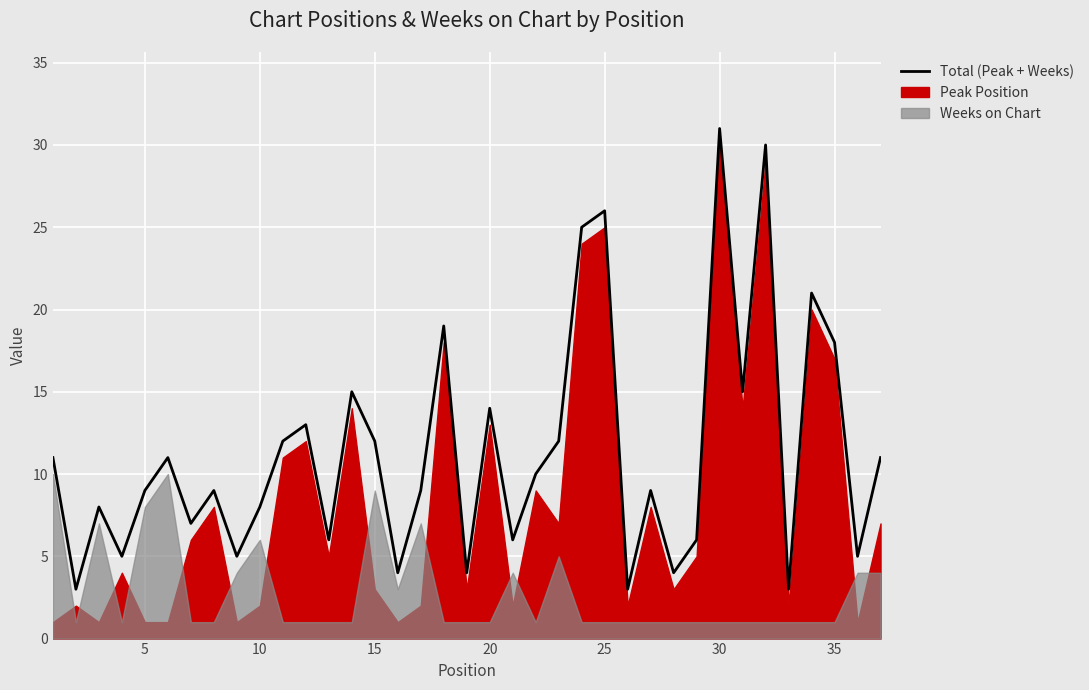

Reading right to left, list all the values displayed in this chart.

11	5	18	21	3	30	15	31	6	4	9	3	26	25	12	10	6	14	4	19	9	4	12	15	6	13	12	8	5	9	7	11	9	5	8	3	11